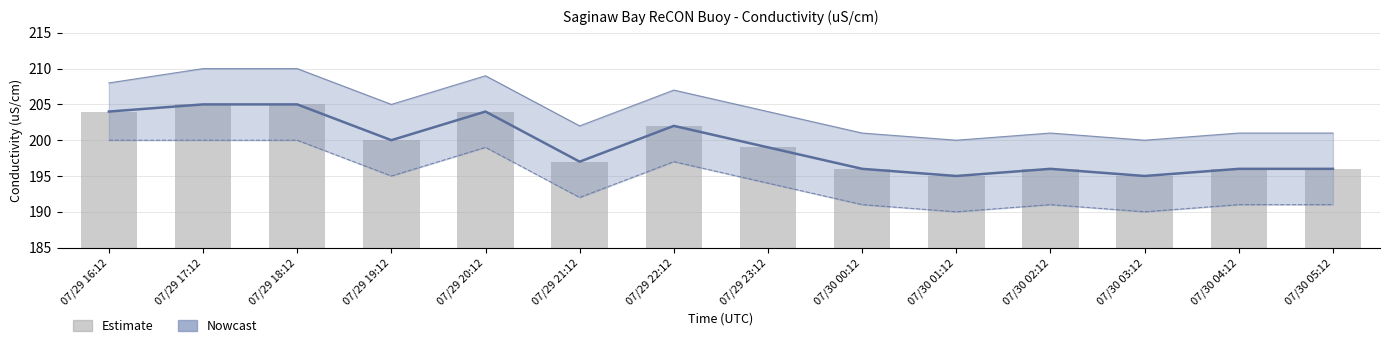

Are the bars grouped side by side (vs. stacked)?

Yes